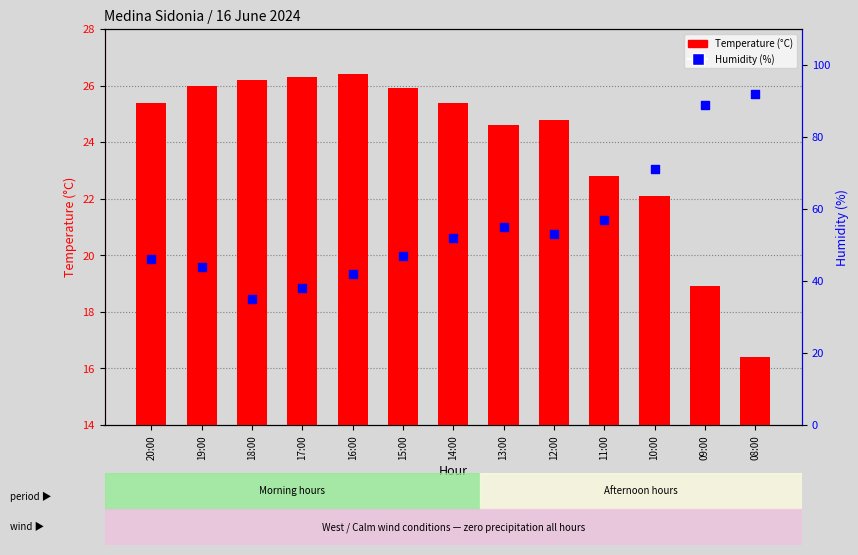

Which series has the largest total across all categories?

Humidity (%)